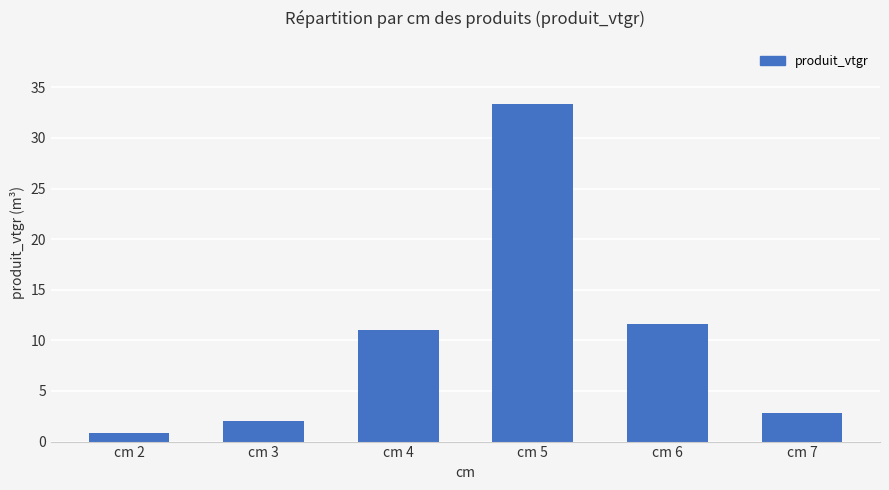

Is it true that the value at cm 5 is 33.3?

True